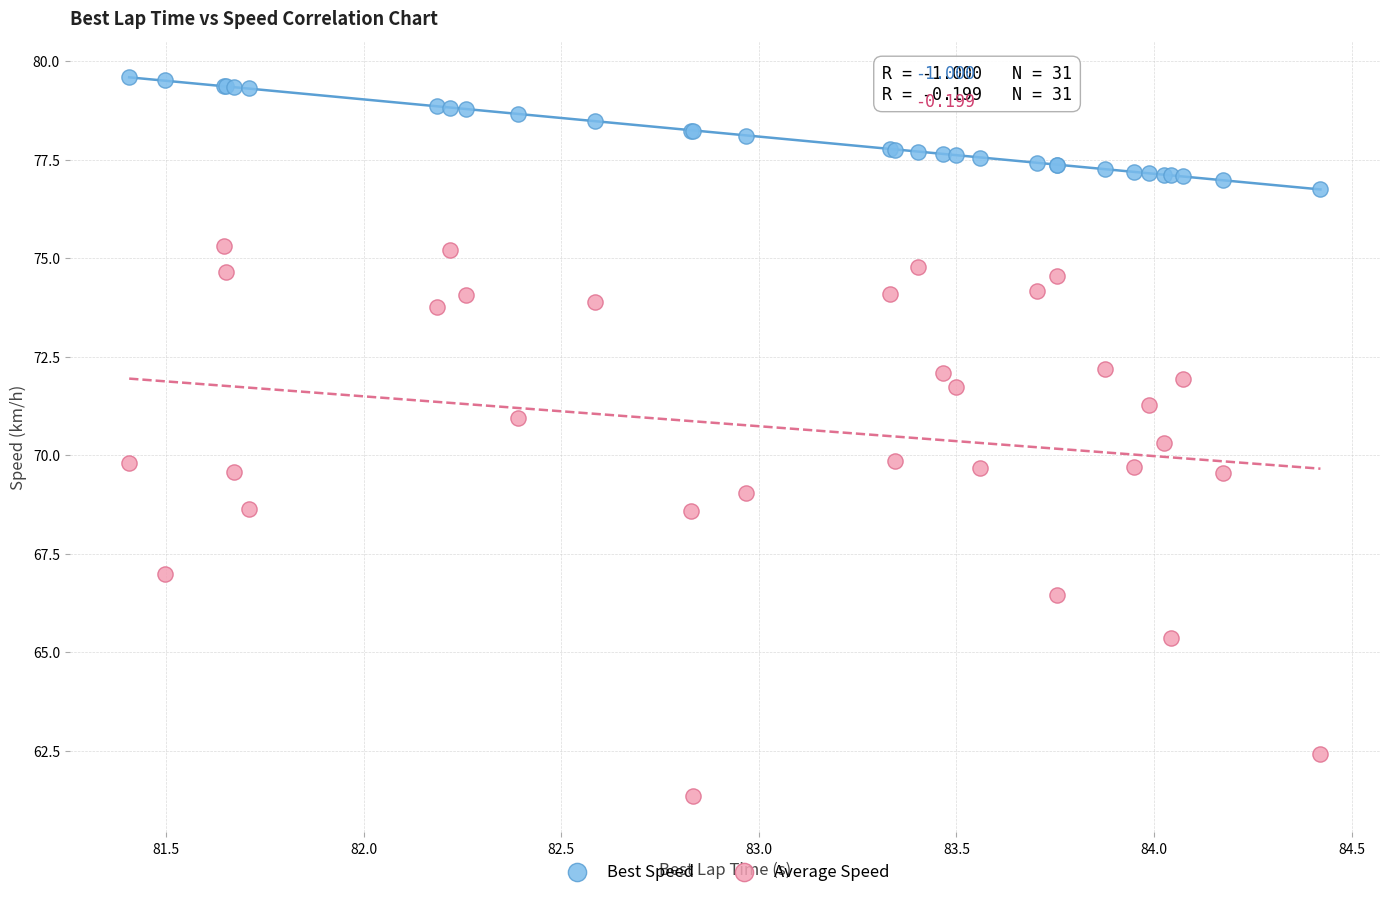

What are all the series names shown in the legend?

Best Speed, Average Speed